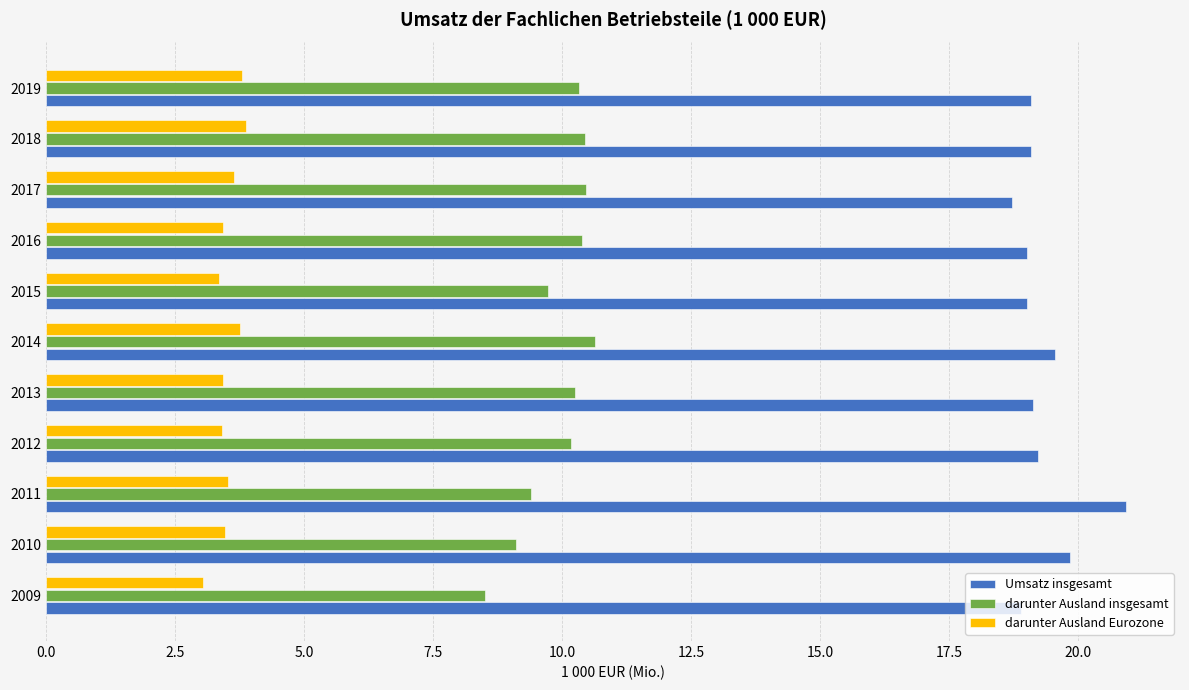

Read the darunter Ausland insgesamt value at 2012.

10.2